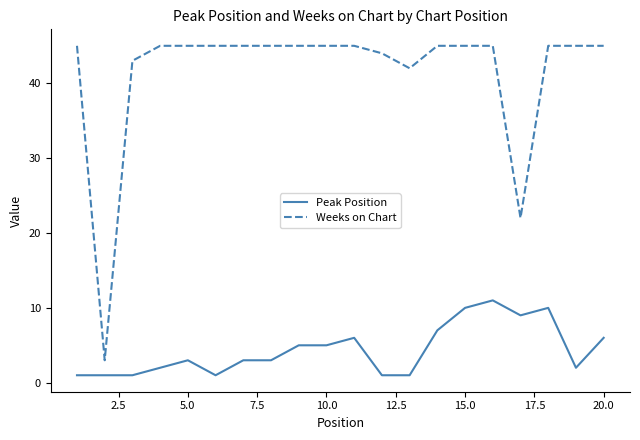

List the series in order of their overall mean, lowest first.

Peak Position, Weeks on Chart